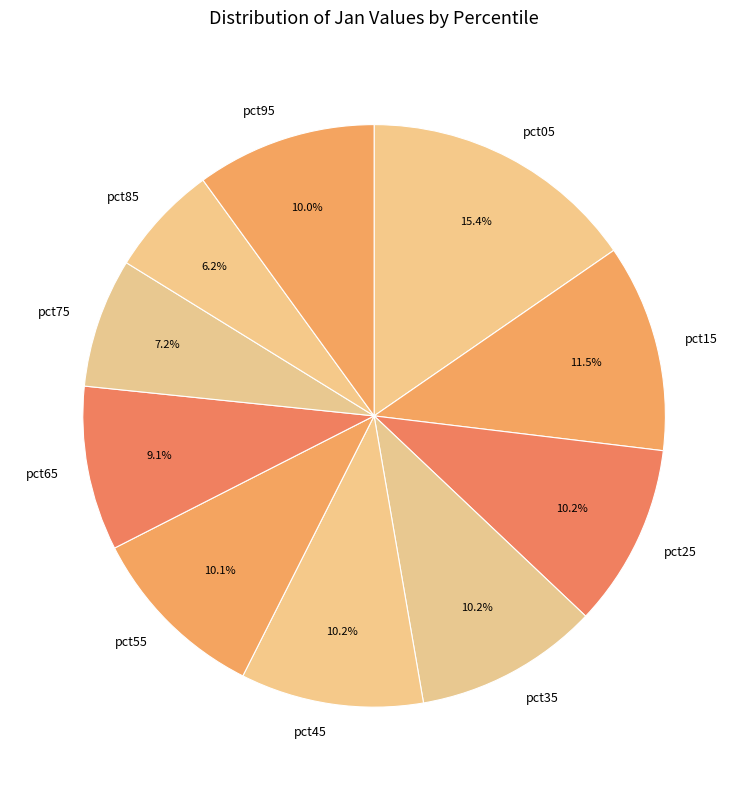

How many segments does this pie chart have?

10